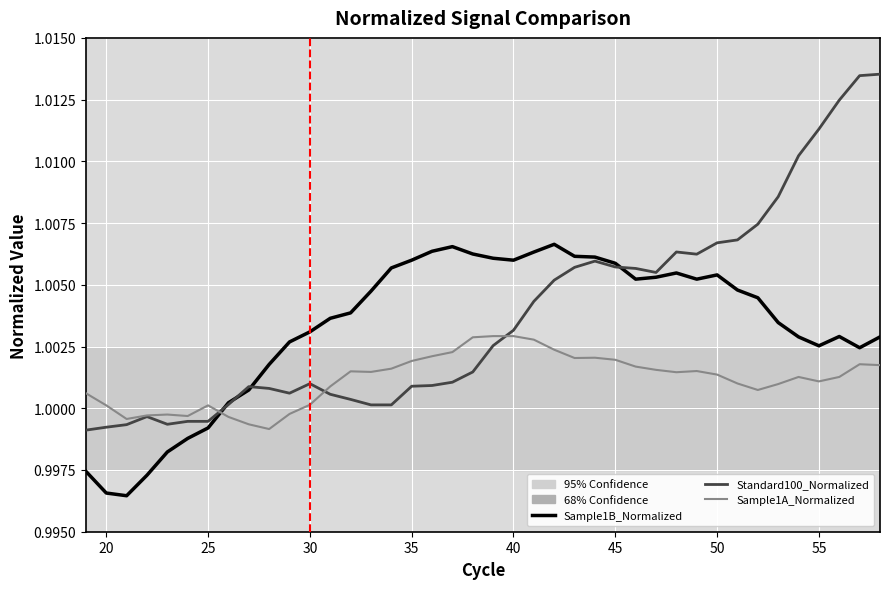

True or false: Sample1A_Normalized and Sample1B_Normalized intersect in this chart.

True